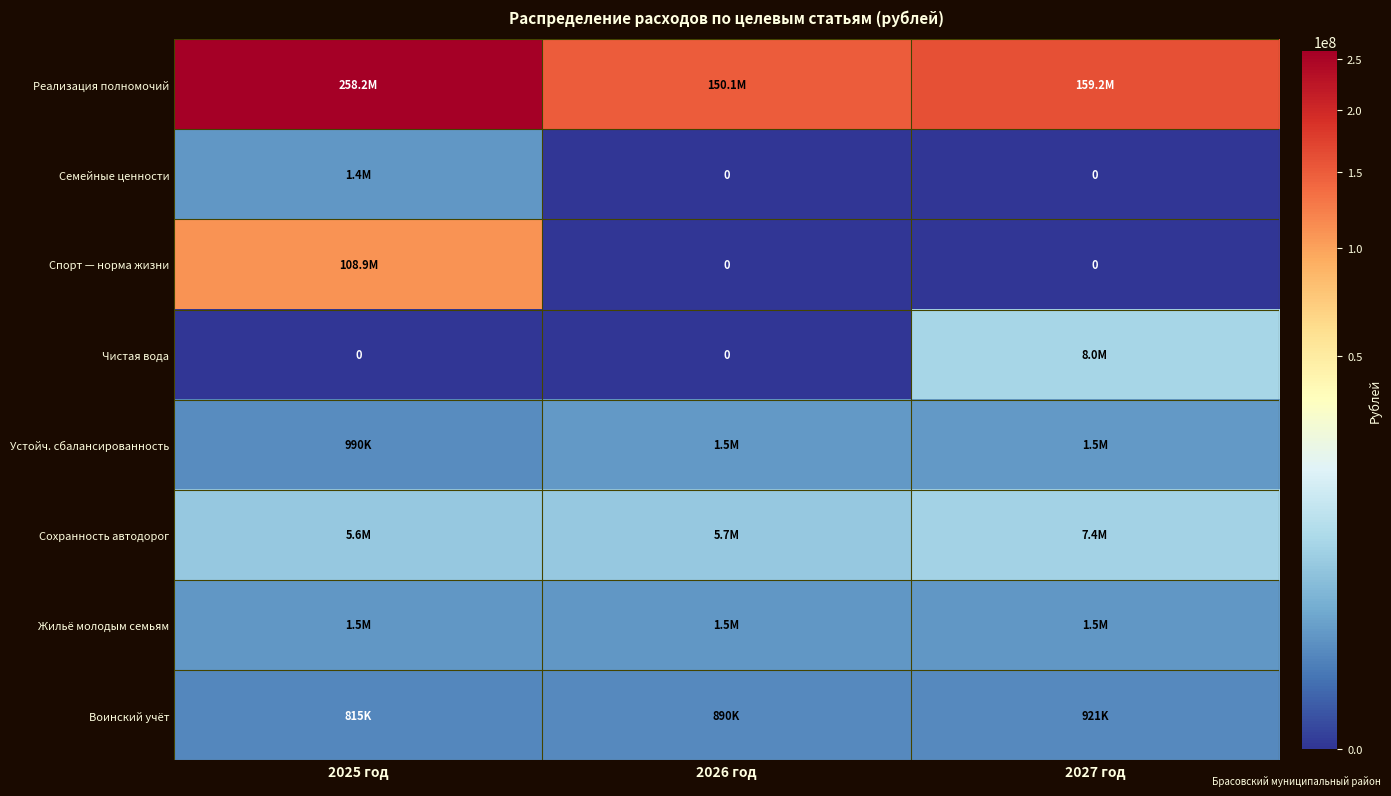

Rank the series by their maximum value, from highest to lowest.

Реализация полномочий, Спорт — норма жизни, Чистая вода, Сохранность автодорог, Устойч. сбалансированность, Жильё молодым семьям, Семейные ценности, Воинский учёт